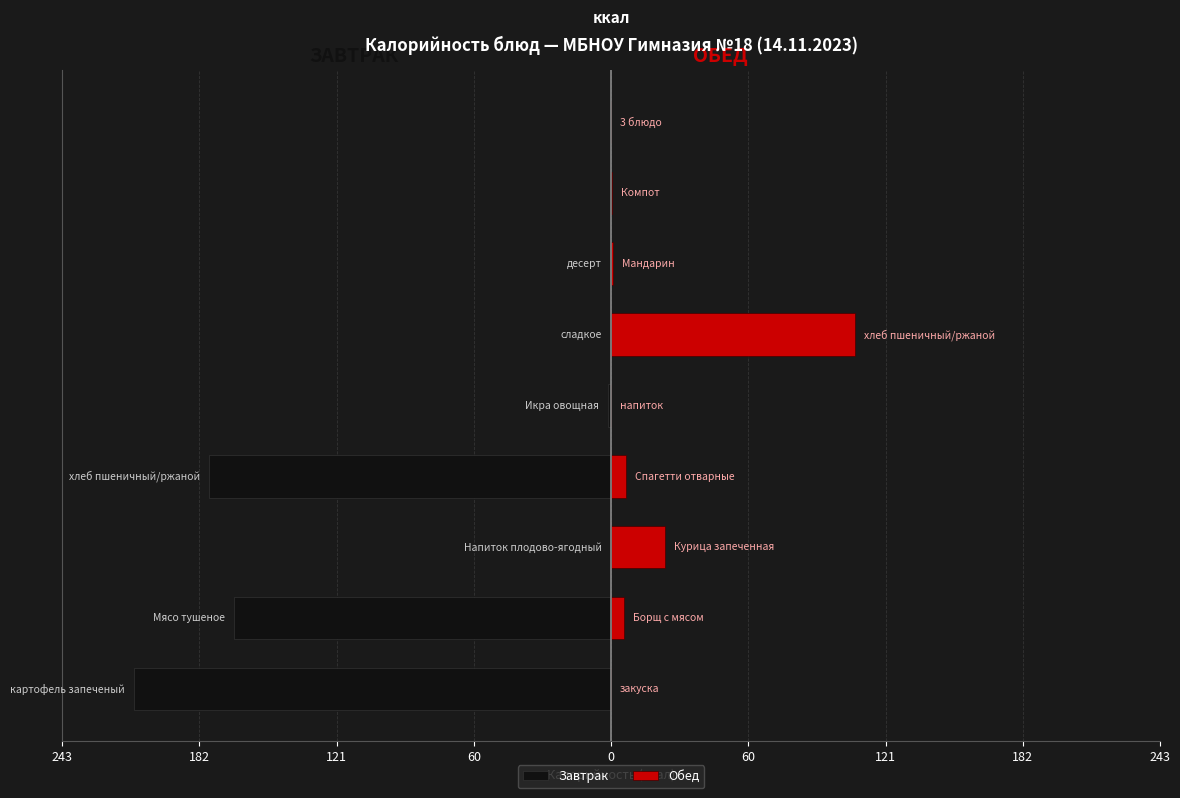

What is the highest value of the Обед series?

108.0